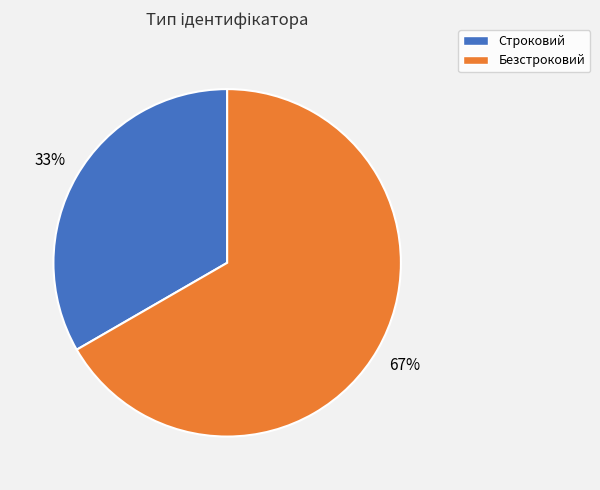

How many segments does this pie chart have?

2